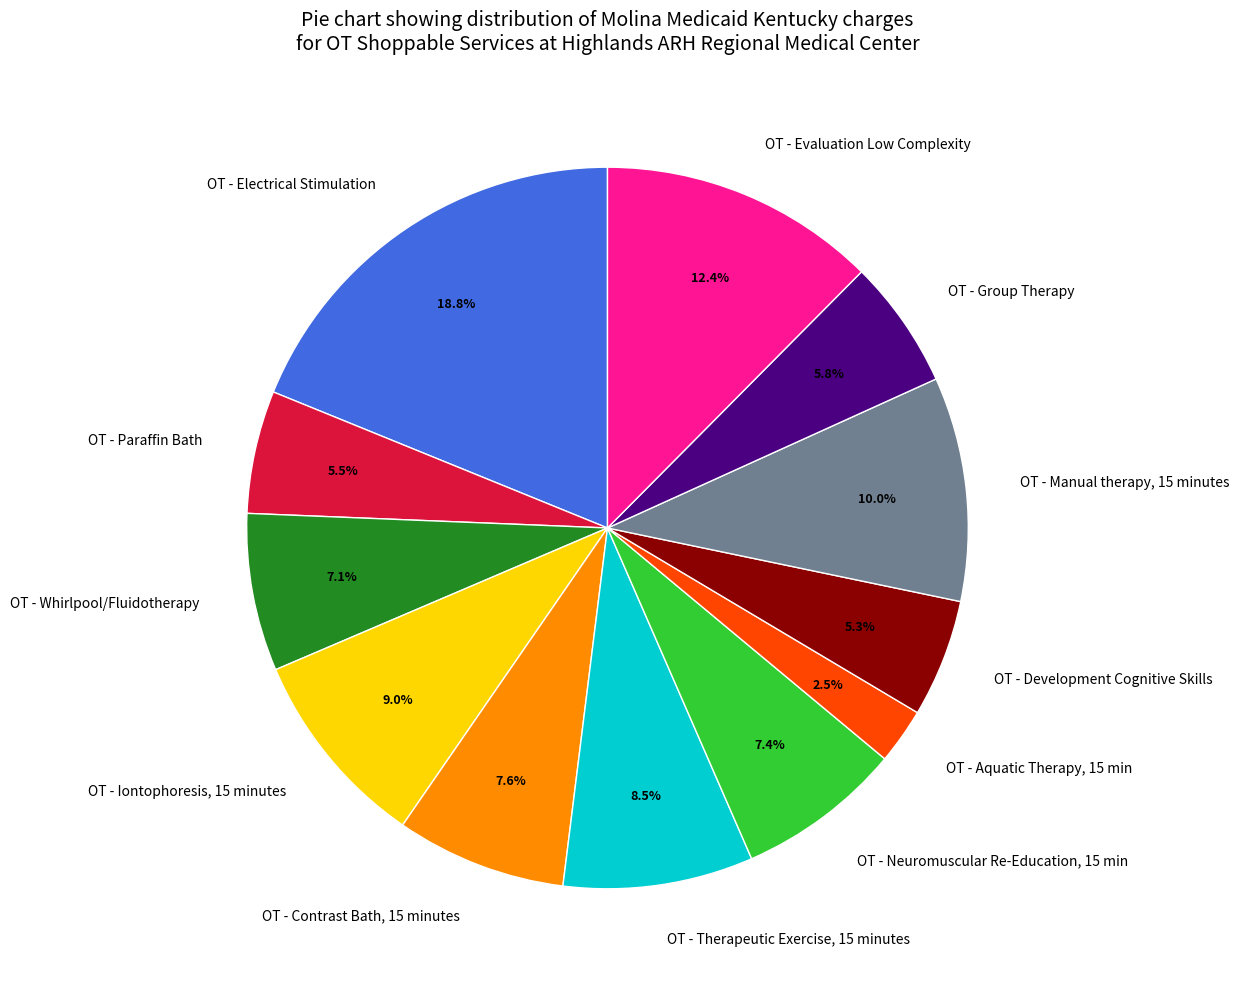

To the nearest percent, what portion does OT - Neuromuscular Re-Education, 15 min represent?

7%